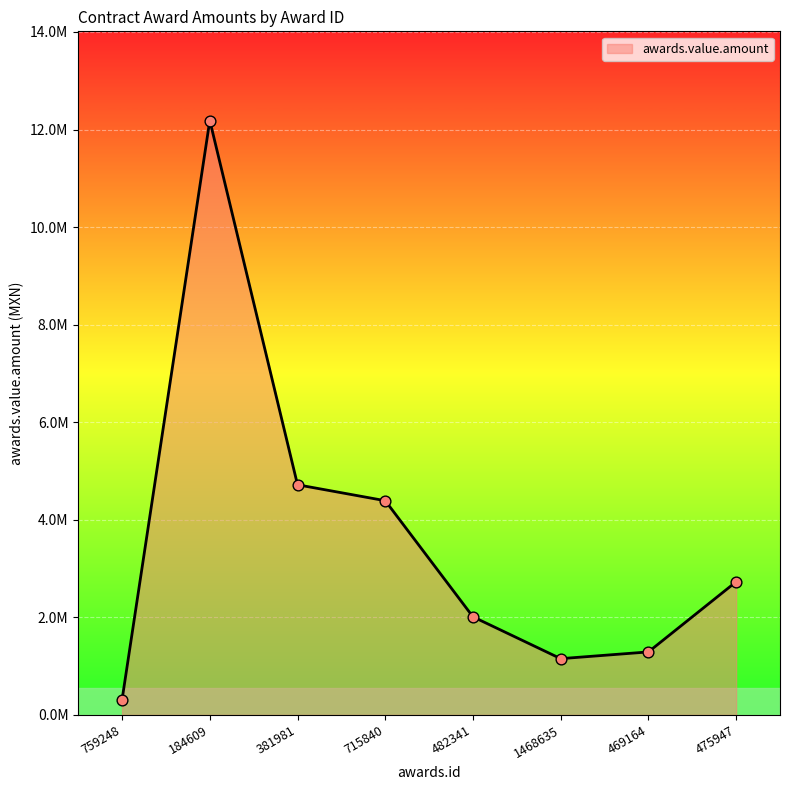

Which has a higher value, 469164 or 184609?

184609